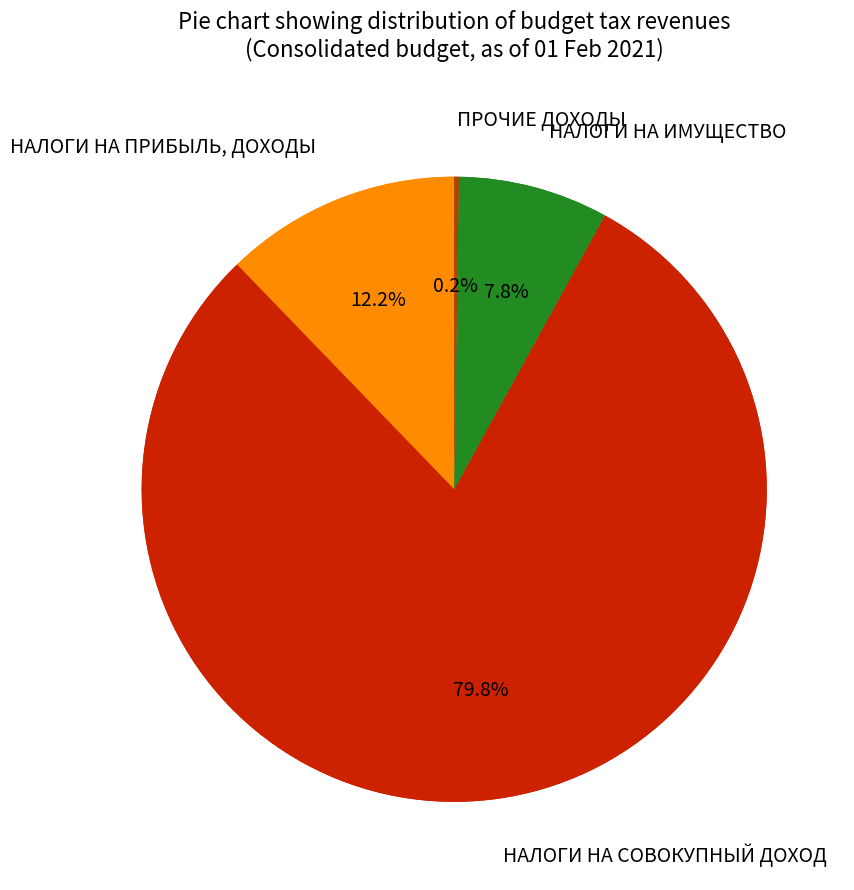

True or false: ПРОЧИЕ ДОХОДЫ accounts for 1% of the total.

False